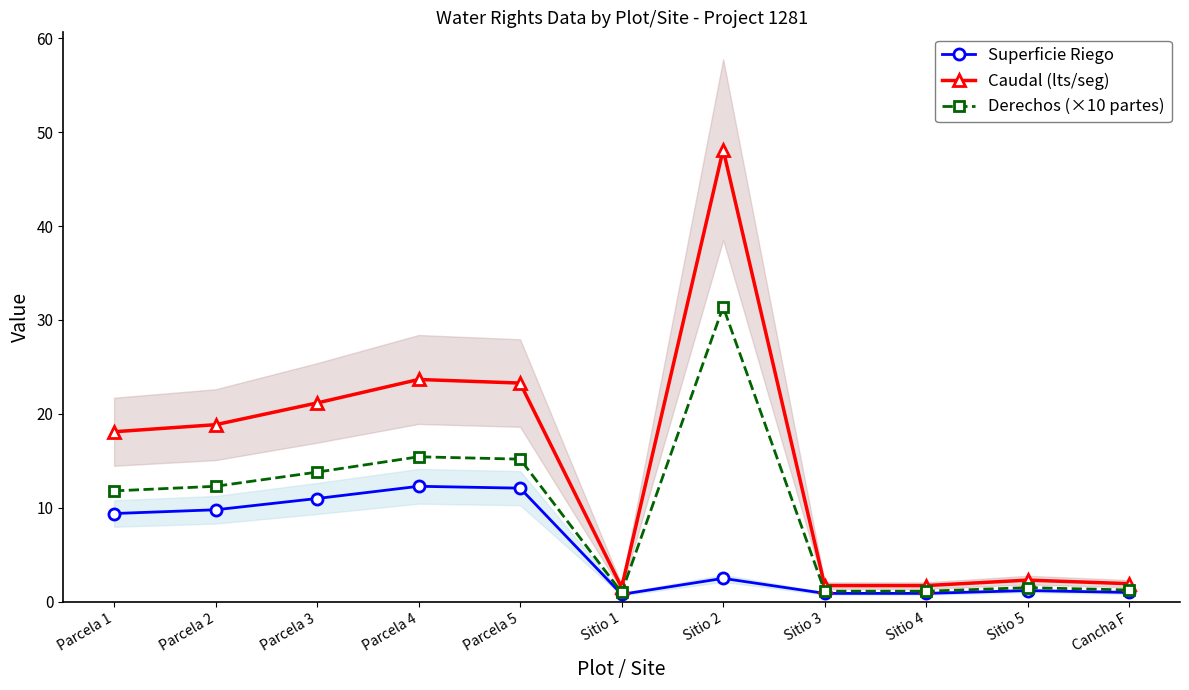

What is the sum of the Derechos (×10 partes) values at Parcela 2 and Sitio 4?

13.4